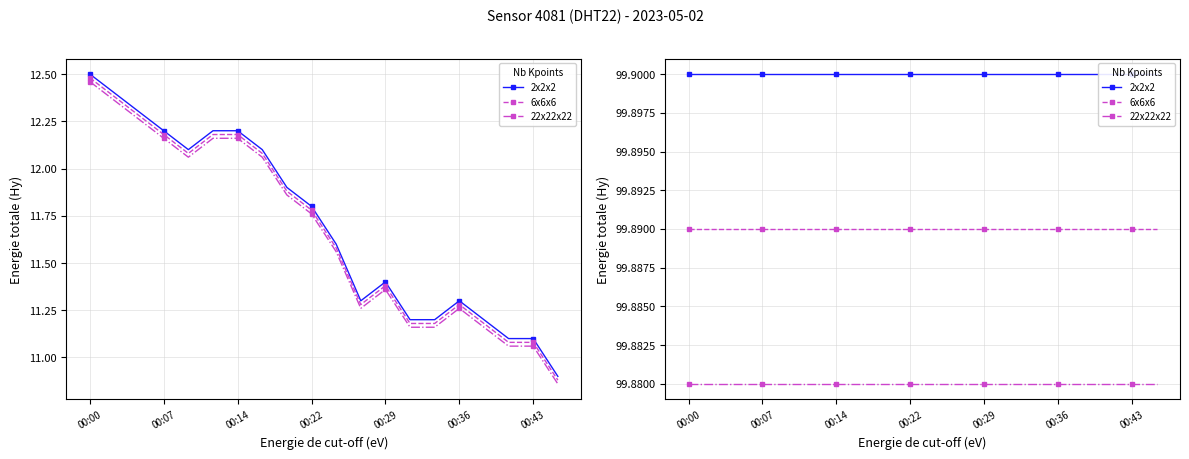

Which series has the largest range (max minus min)?

2x2x2